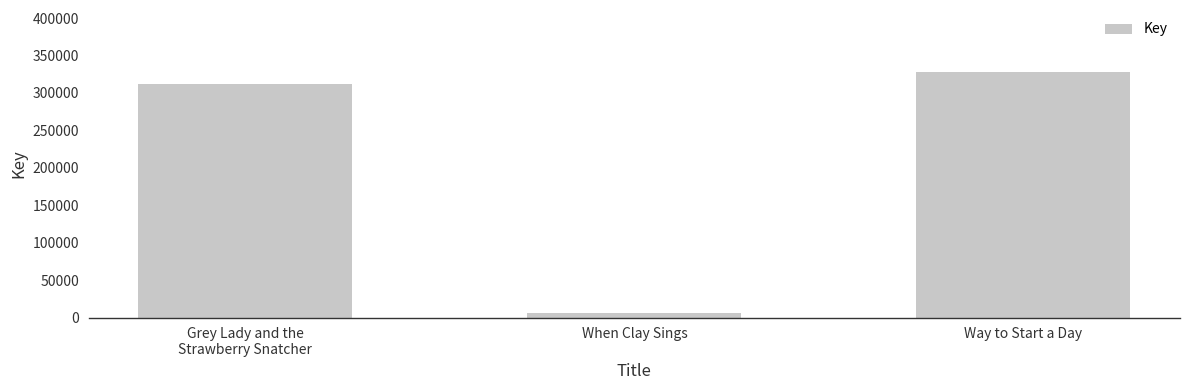

How many values are below 312437?

1